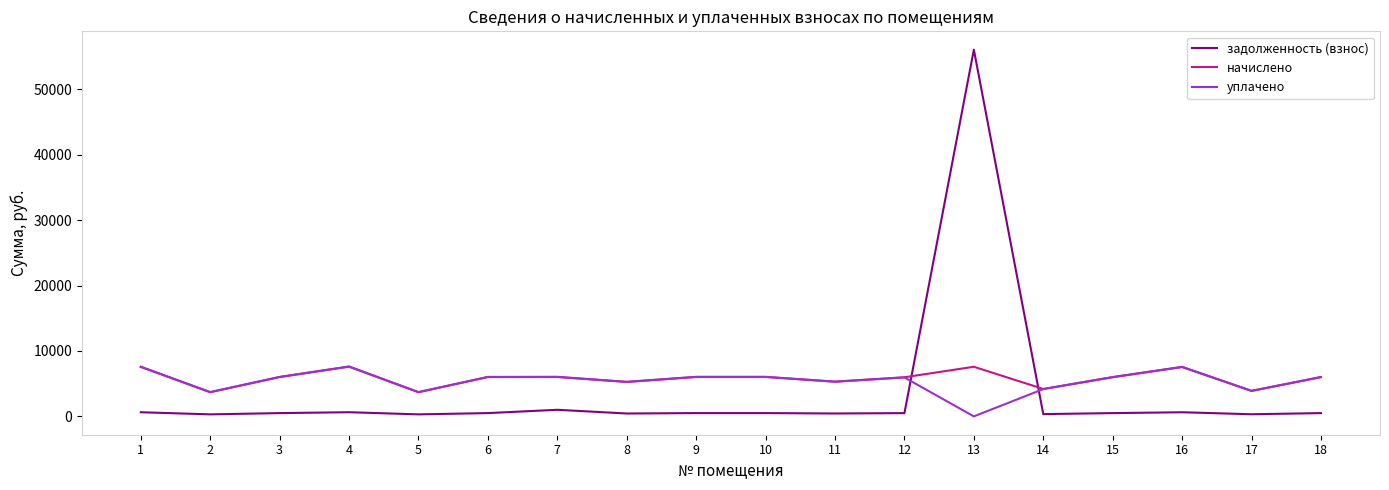

In уплачено, how many points are lower than both neighbors (excluding endpoints)?

6